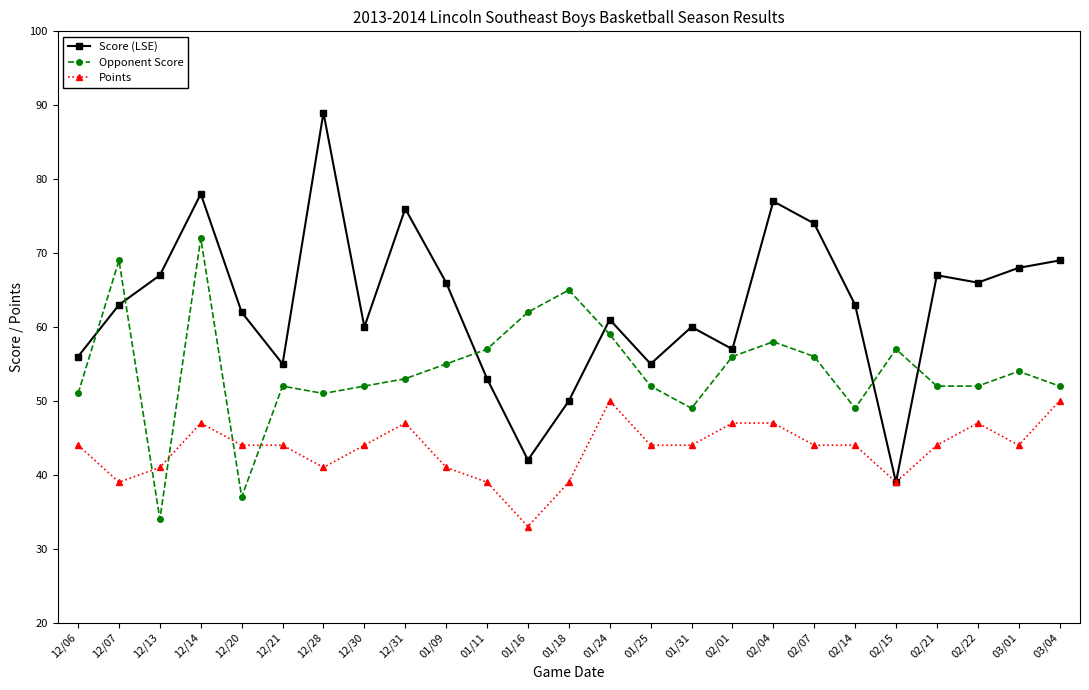

How many lines are shown in the chart?

3